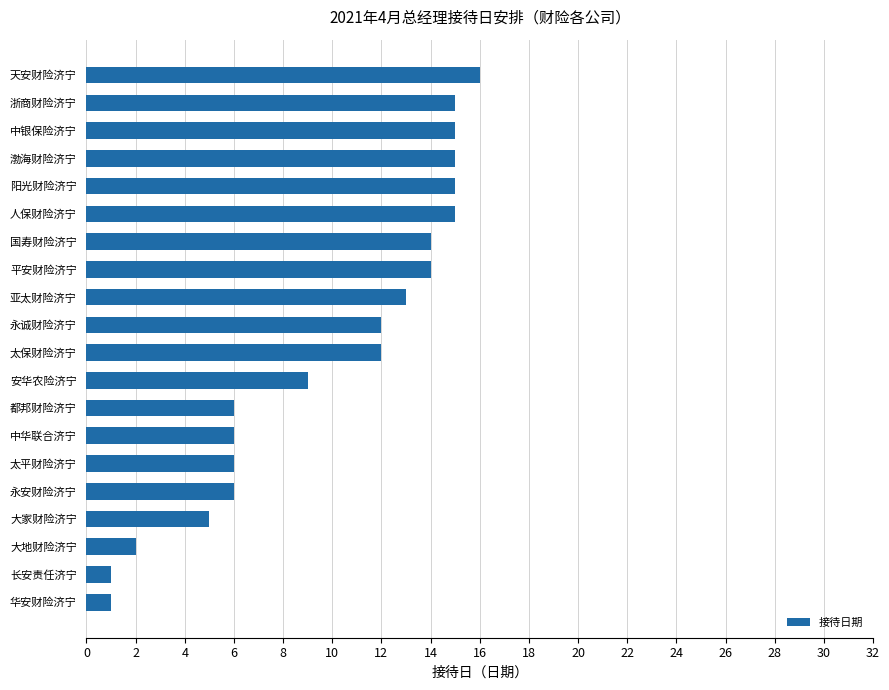

True or false: the data shows 12 at 太保财险济宁.

True